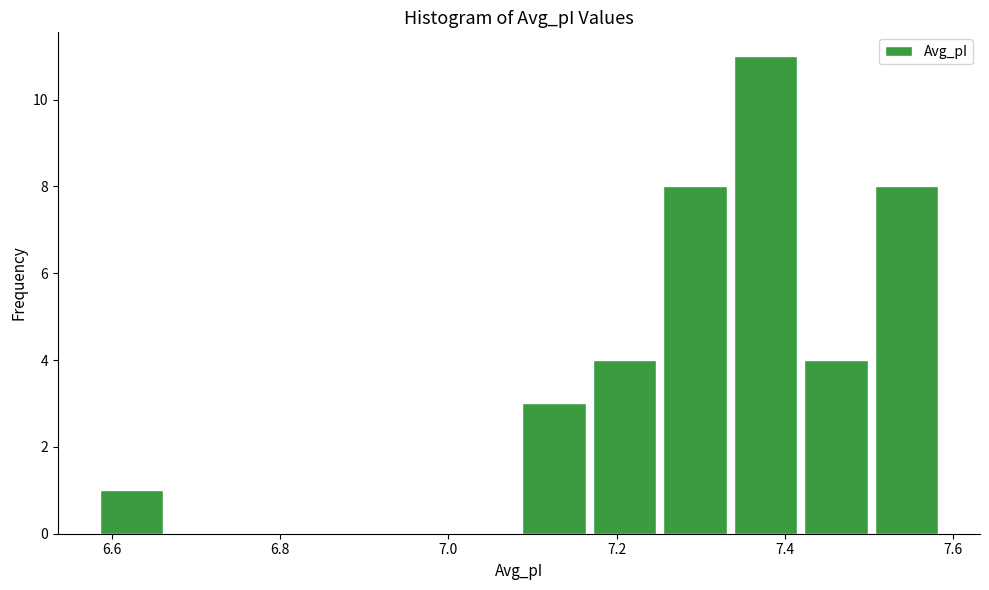

Reading left to right, transcribe this chart: for each bar, give the range it covers on the x-axis and its height. Neither the bar edges nor the heights are printed on the chart, so give them approximately, as read against the axes.

6.58 to 6.66: 1
6.66 to 6.76: 0
6.76 to 6.84: 0
6.84 to 6.92: 0
6.92 to 7.00: 0
7.00 to 7.08: 0
7.08 to 7.18: 3
7.18 to 7.26: 4
7.26 to 7.34: 8
7.34 to 7.42: 11
7.42 to 7.50: 4
7.50 to 7.60: 8